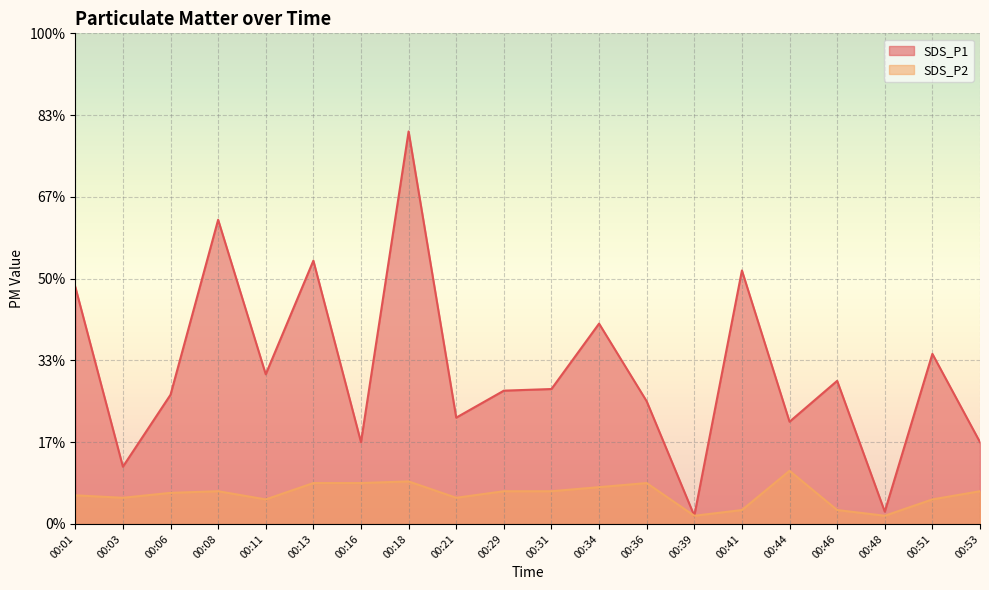

What is the difference between the SDS_P1 values at 00:44 and 00:48?

1.1